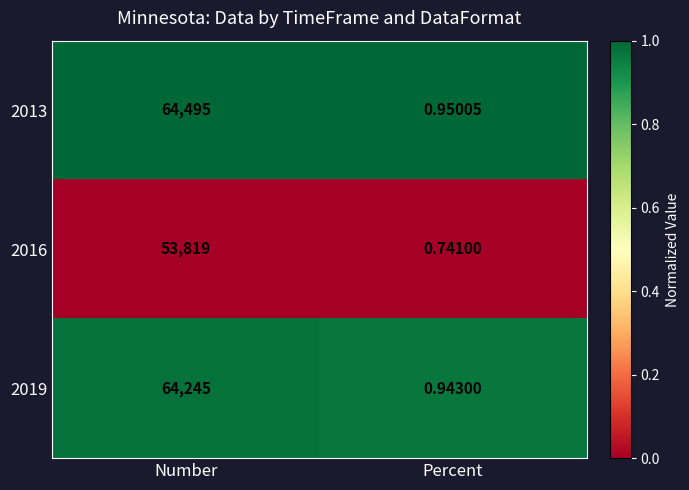

List the labels in order of 2019 value, smallest first.

Percent, Number